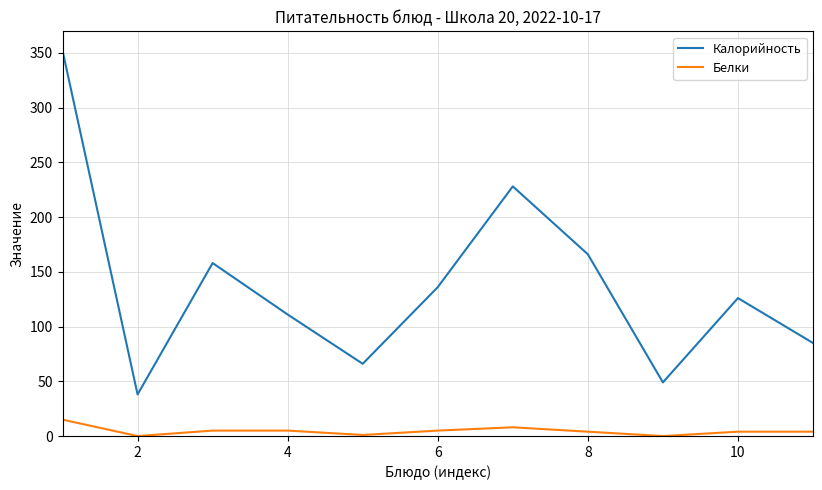

Which series has the largest range (max minus min)?

Калорийность